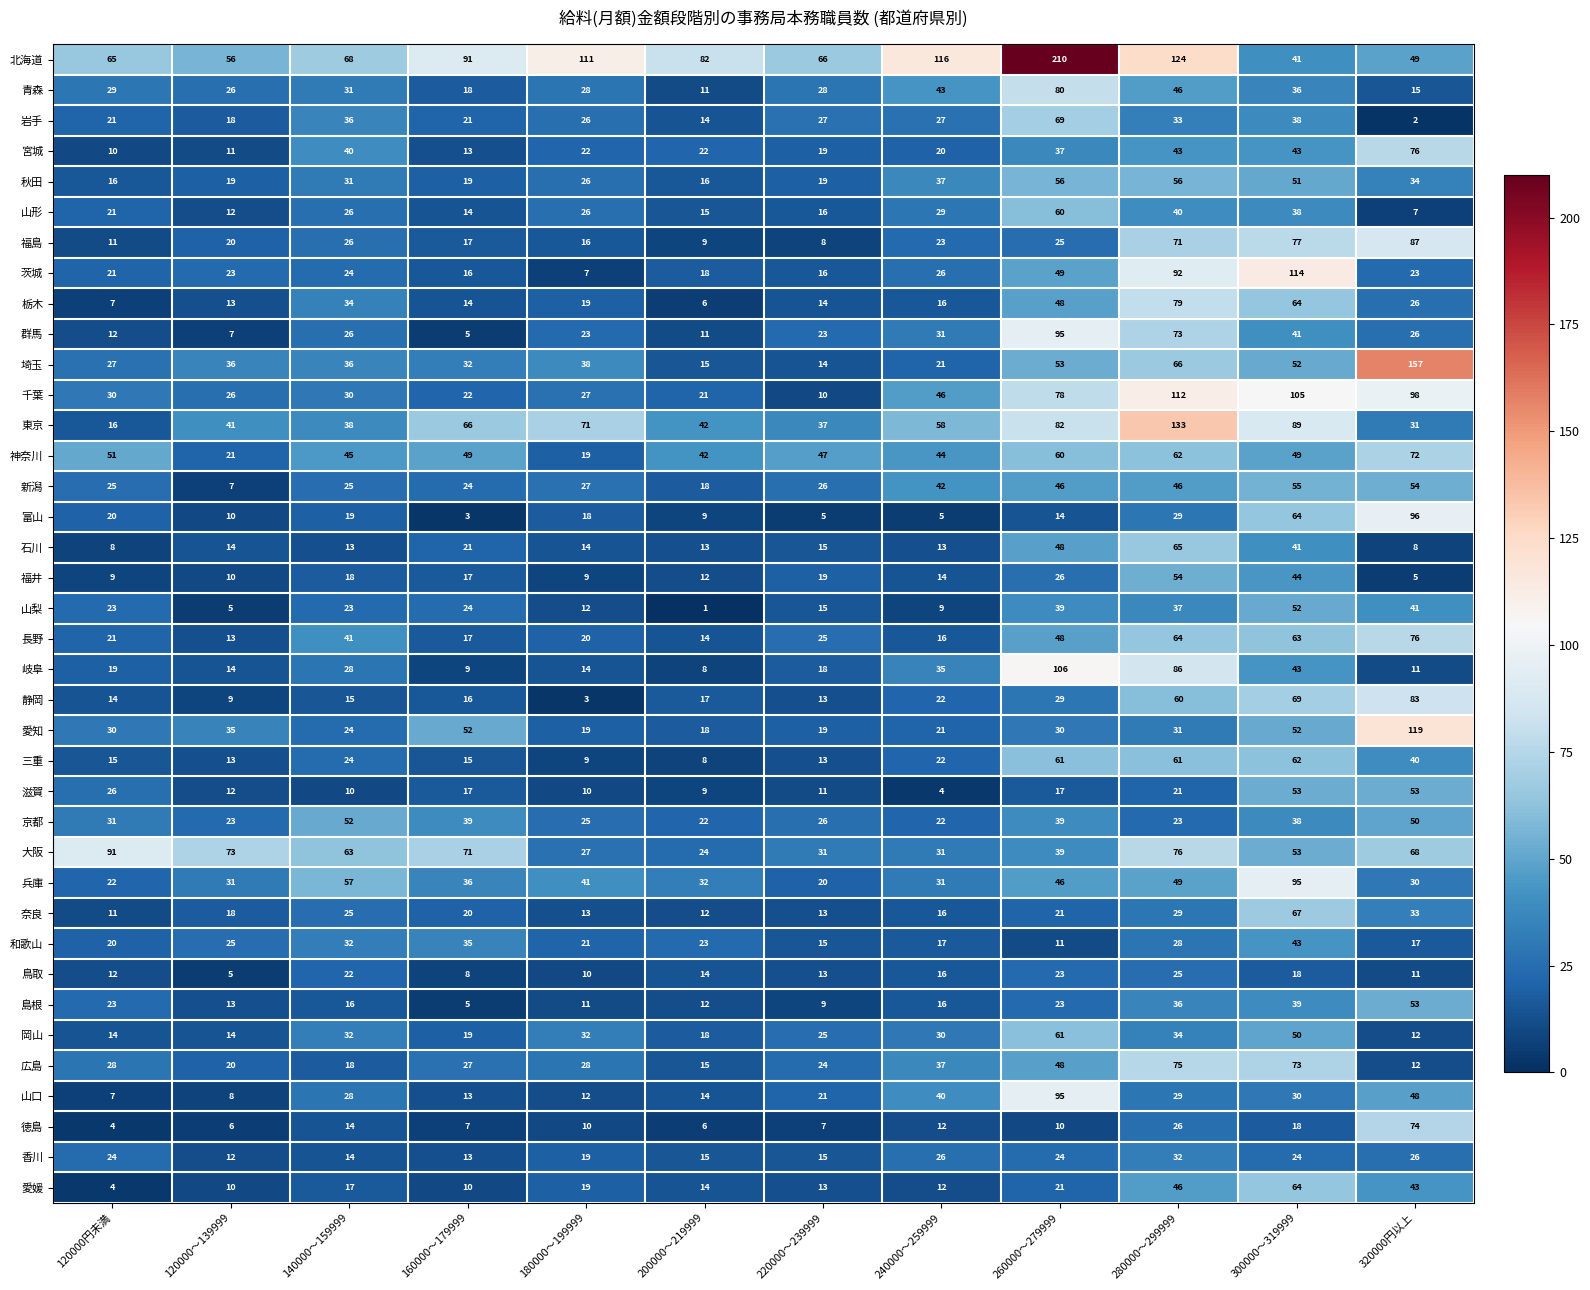

What is the difference between the maximum and minimum values in the 山形 series?

53